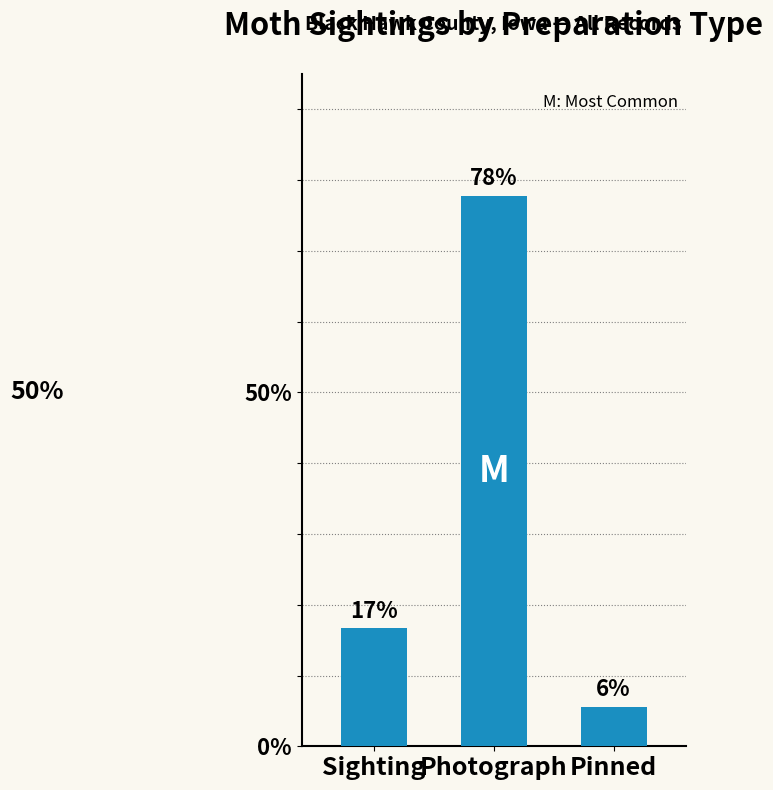

Where is the data nearest to the value 41?

Sighting